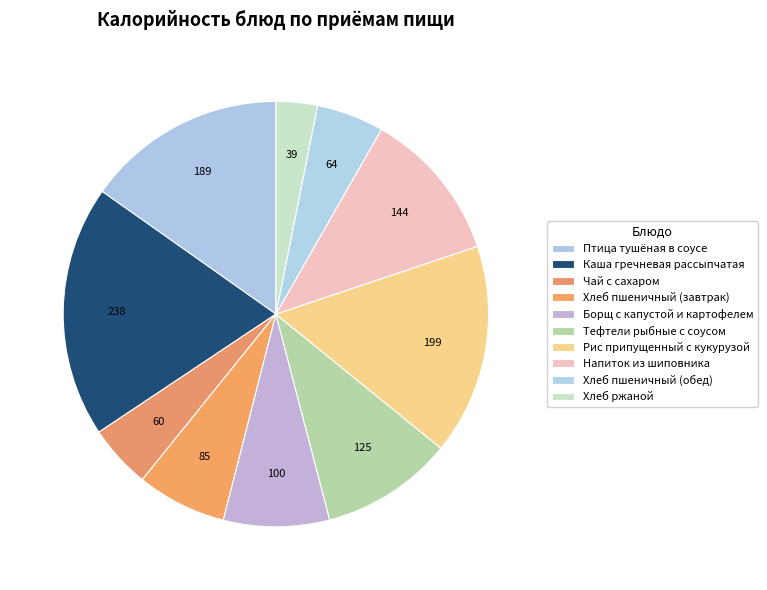

How many slices are in this pie chart?

10